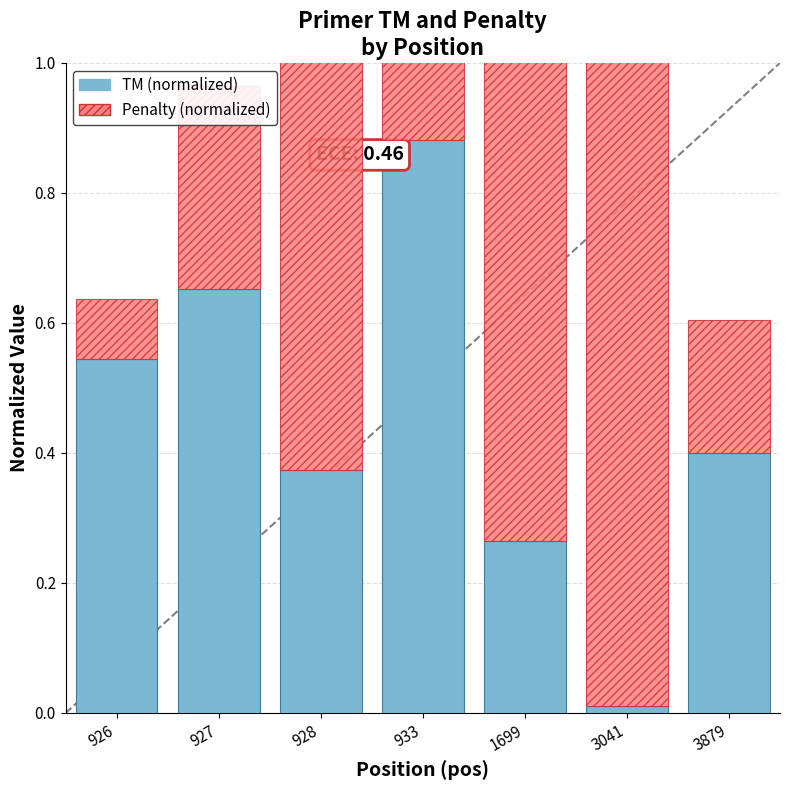

Reading left to right, extract all data points from this chart.

TM (normalized): 0.5	0.7	0.4	0.9	0.3	0.0	0.4
Penalty (normalized): 0.1	0.3	0.8	0.8	1.0	1.0	0.2